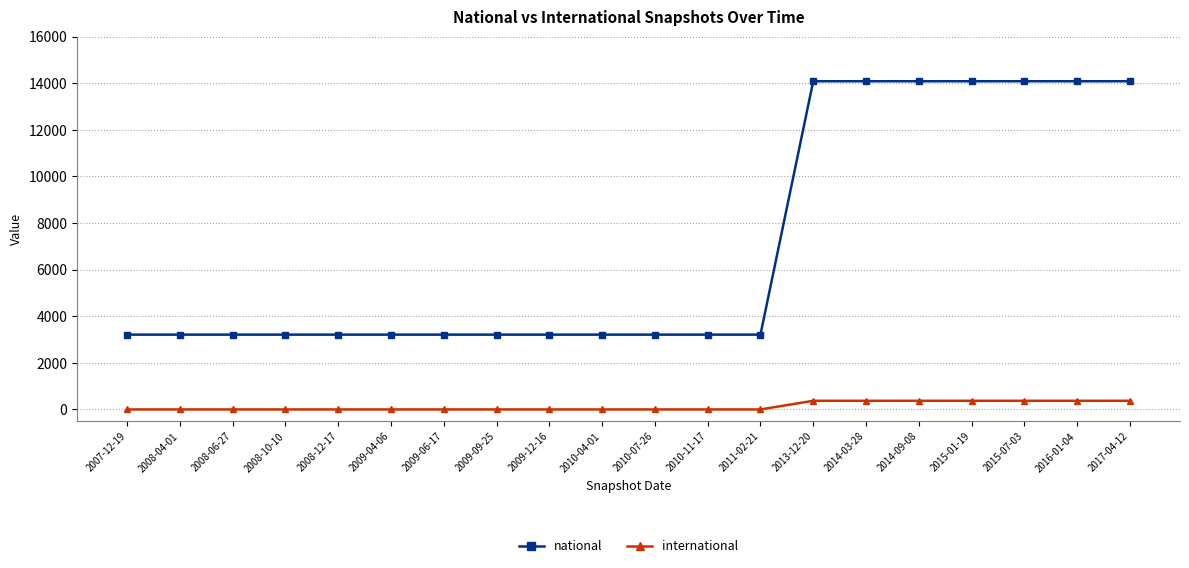

List the series in order of their peak value, lowest first.

international, national